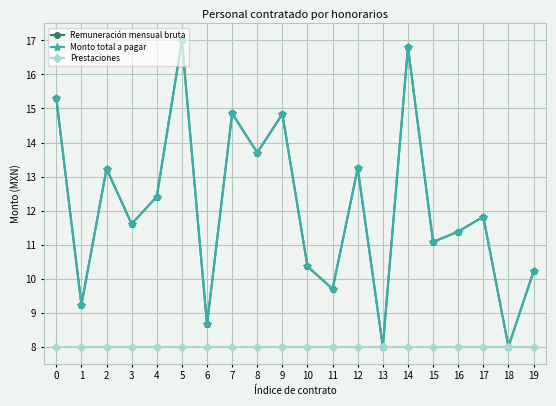

Does the chart have visible grid lines?

Yes